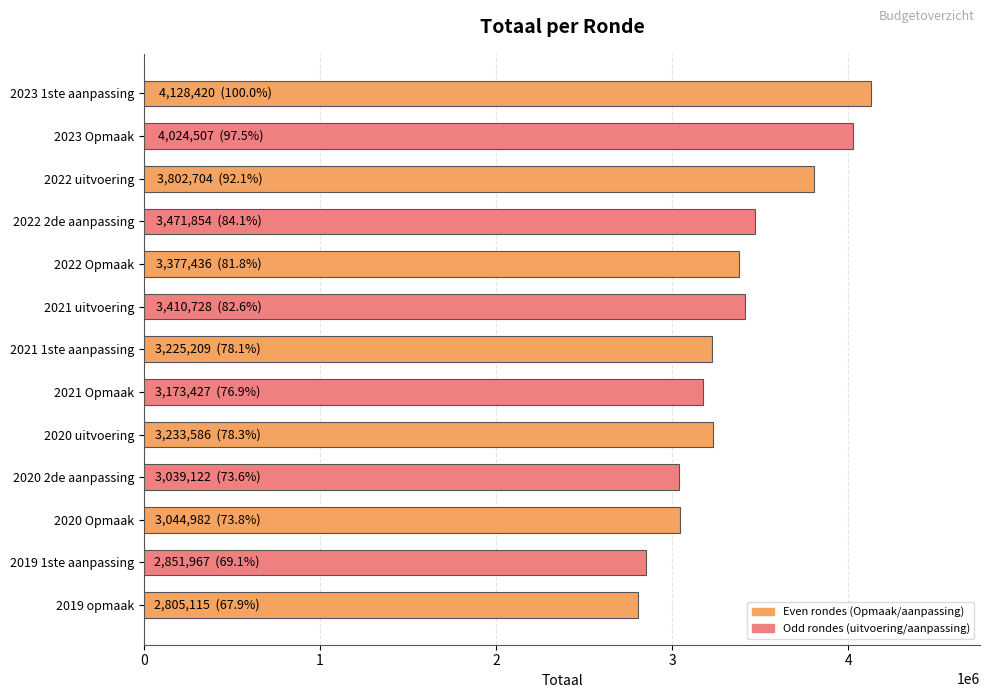

What is the smallest value displayed?

2805115